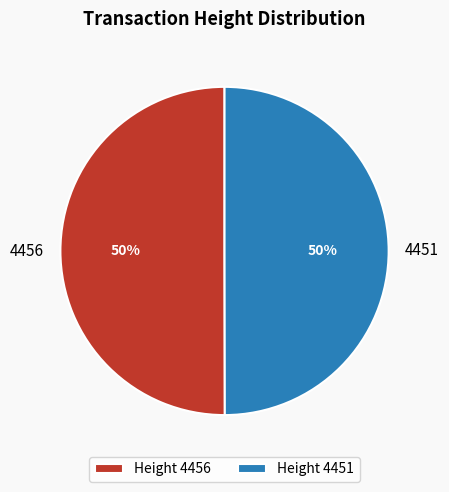

Do 4456 and 4451 together represent more than half of the pie?

Yes